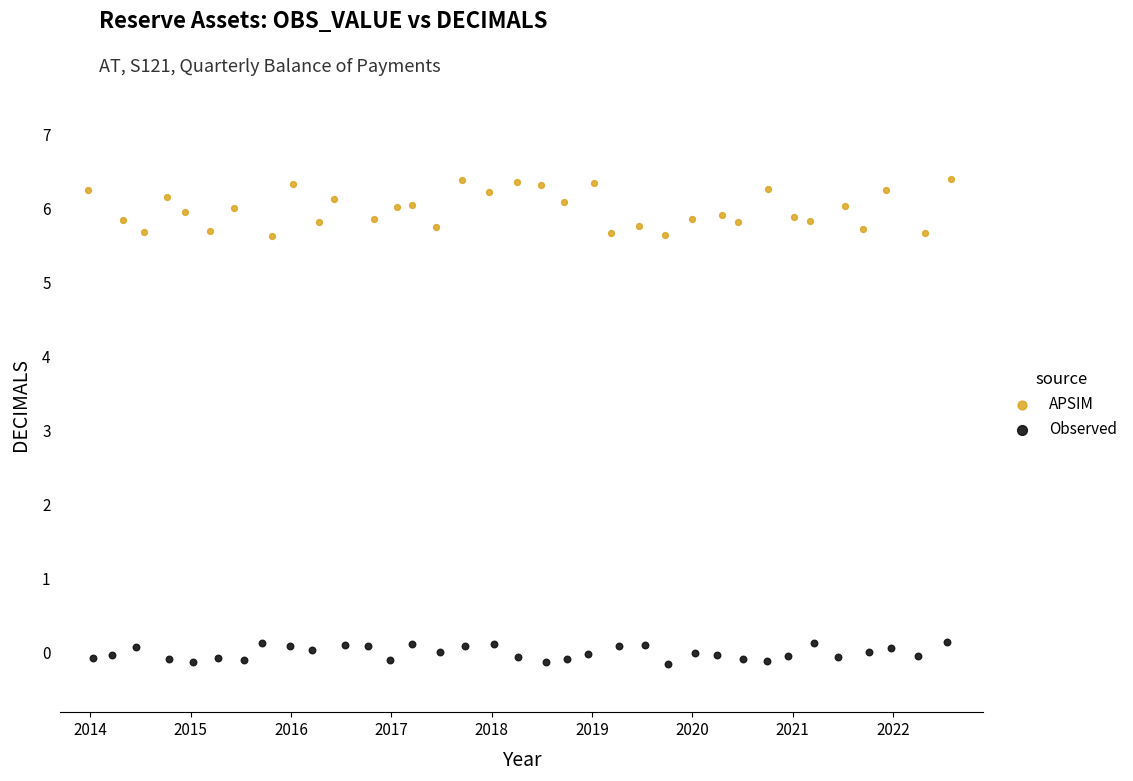

Which series reaches the maximum Y coordinate?

APSIM